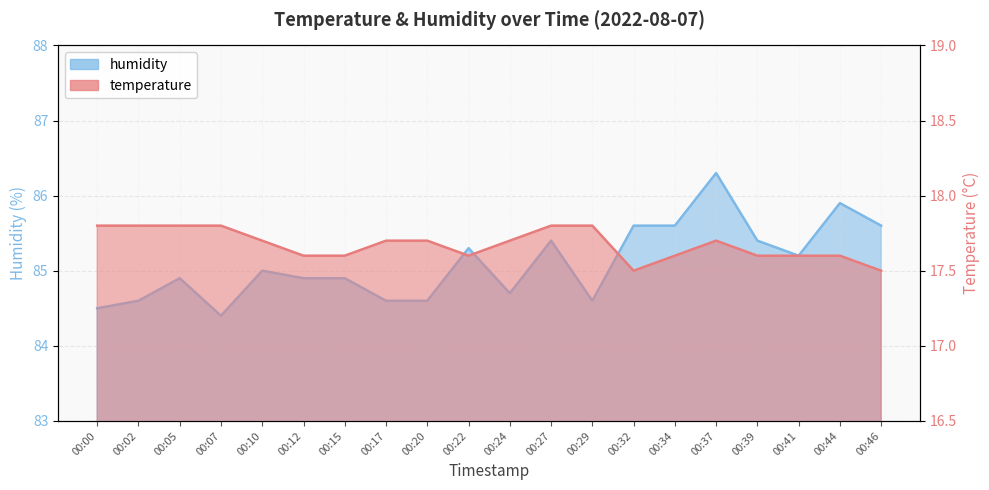

Does the chart have visible grid lines?

Yes